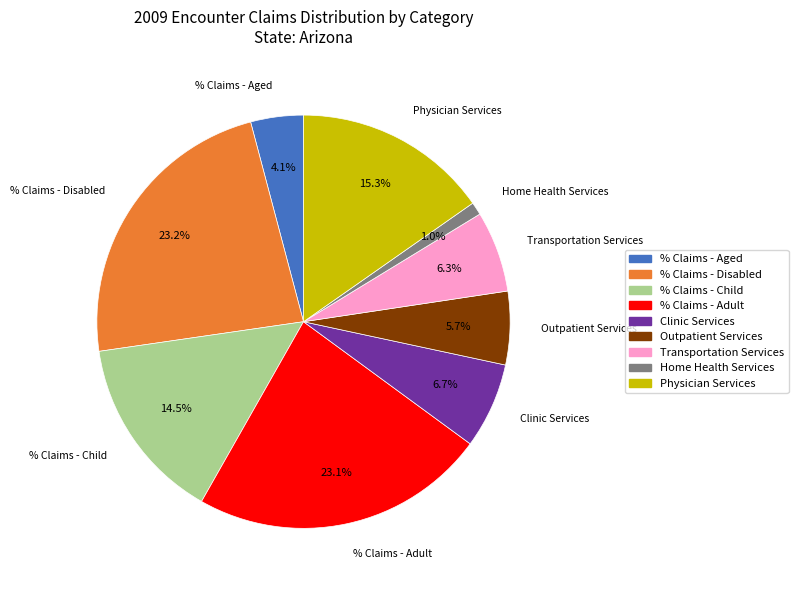

Between Home Health Services and % Claims - Disabled, which is larger?

% Claims - Disabled